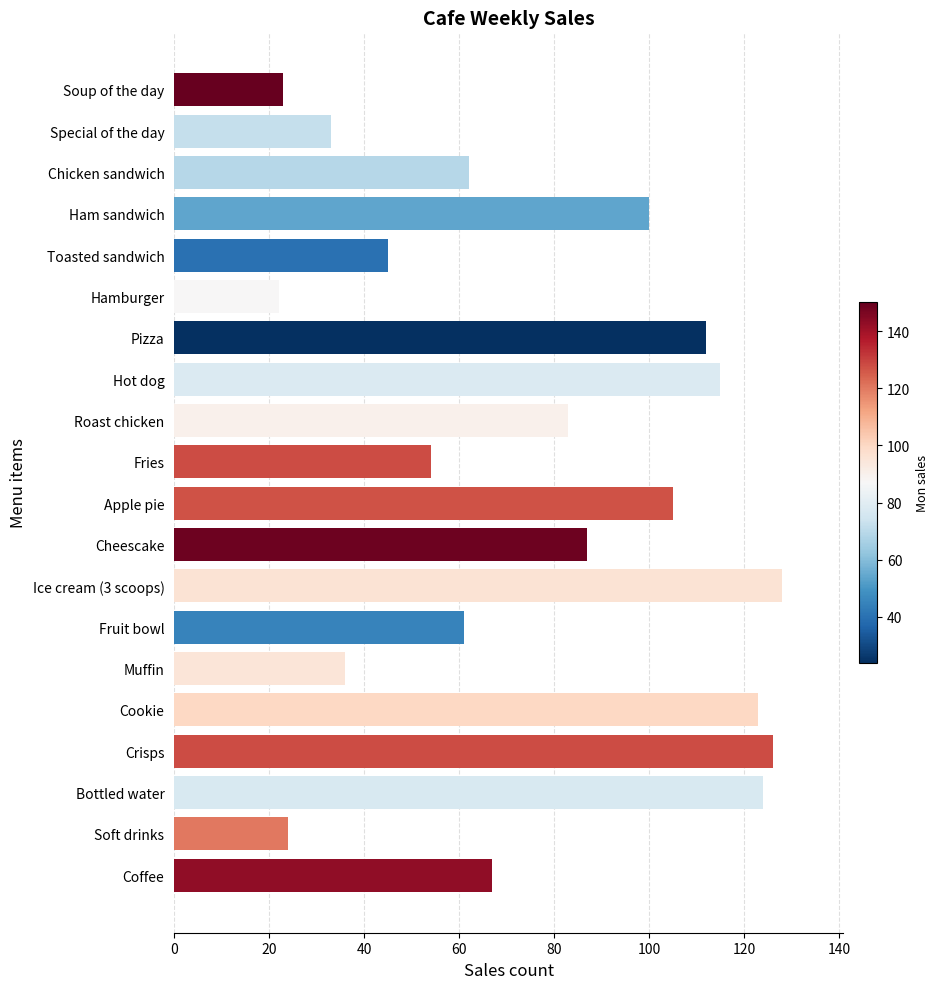

What is the difference between the maximum and second lowest values?

105